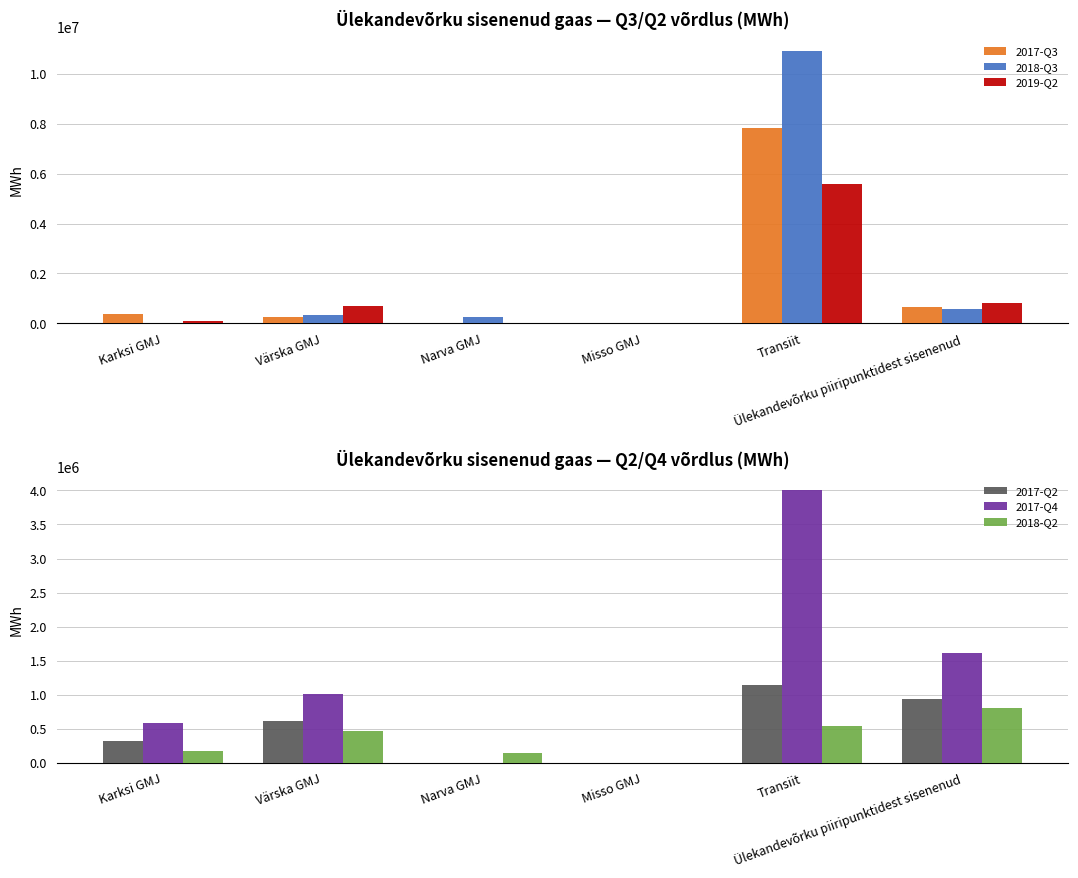

Which label corresponds to the smallest value in the chart?

Narva GMJ